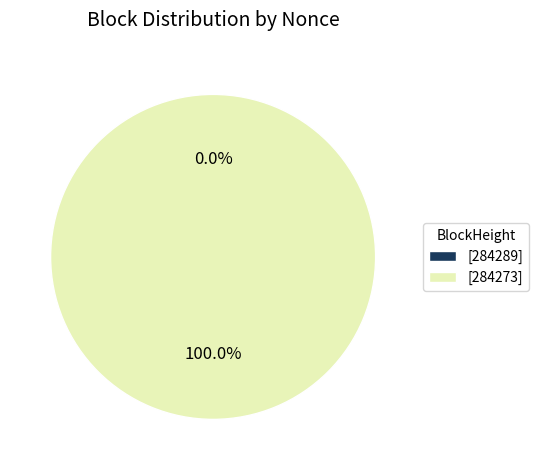

Is there a majority slice in this chart?

Yes